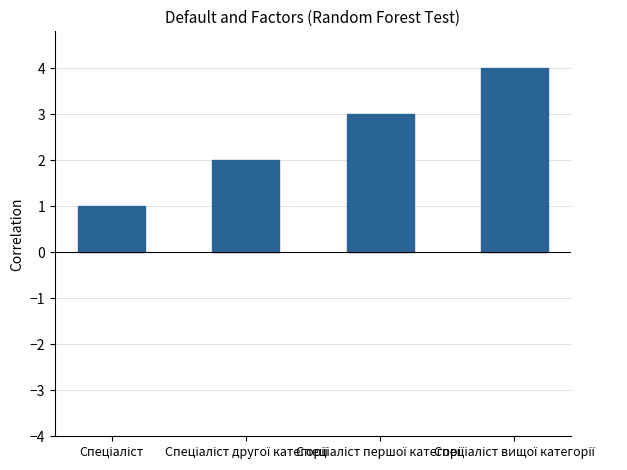

What is the sum of all values?

10